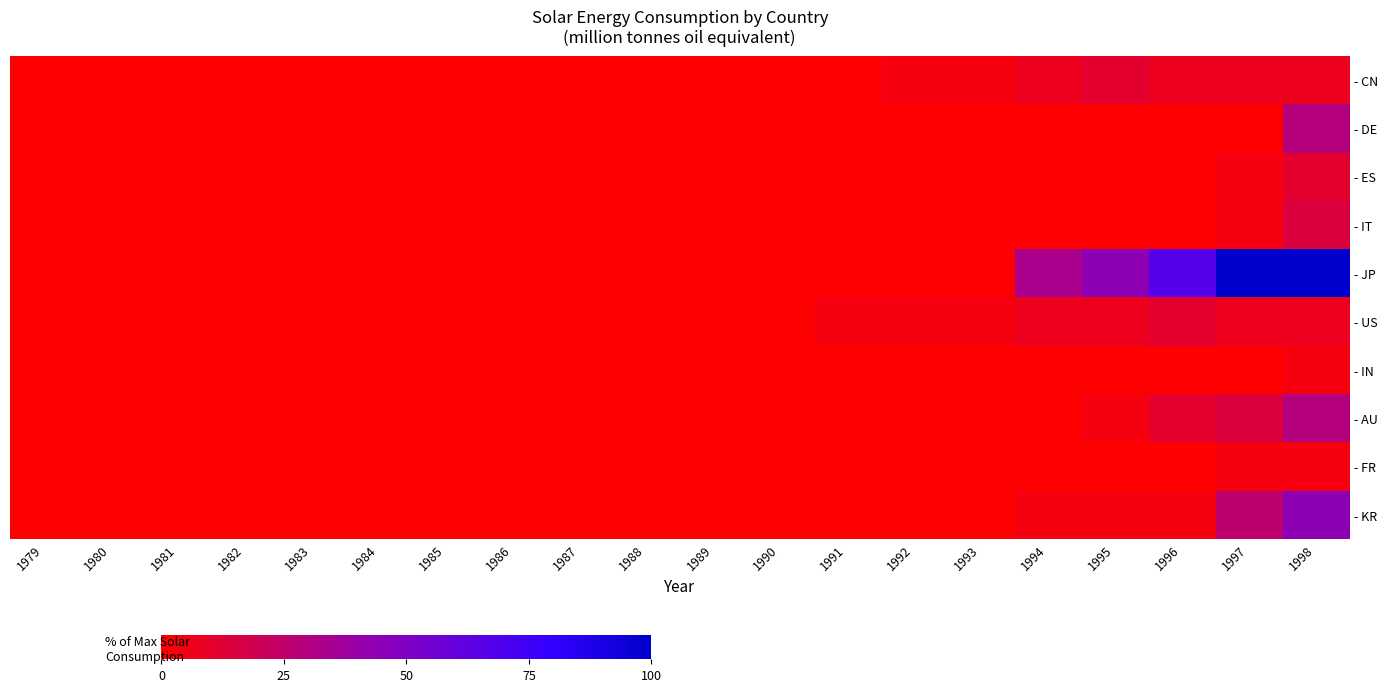

At how many categories does at least one series exceed 78?

2